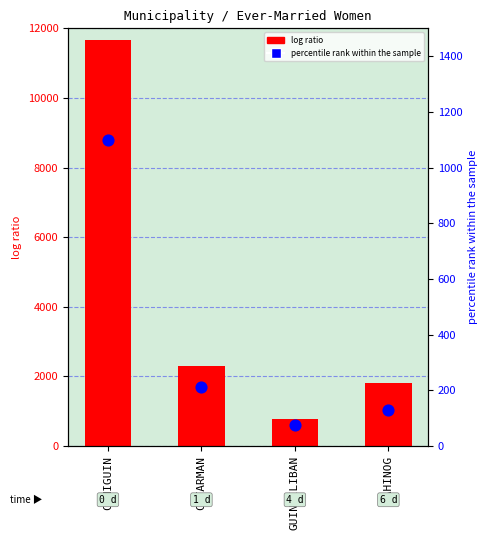

At which category is the sum across all series the highest?

CAMIGUIN